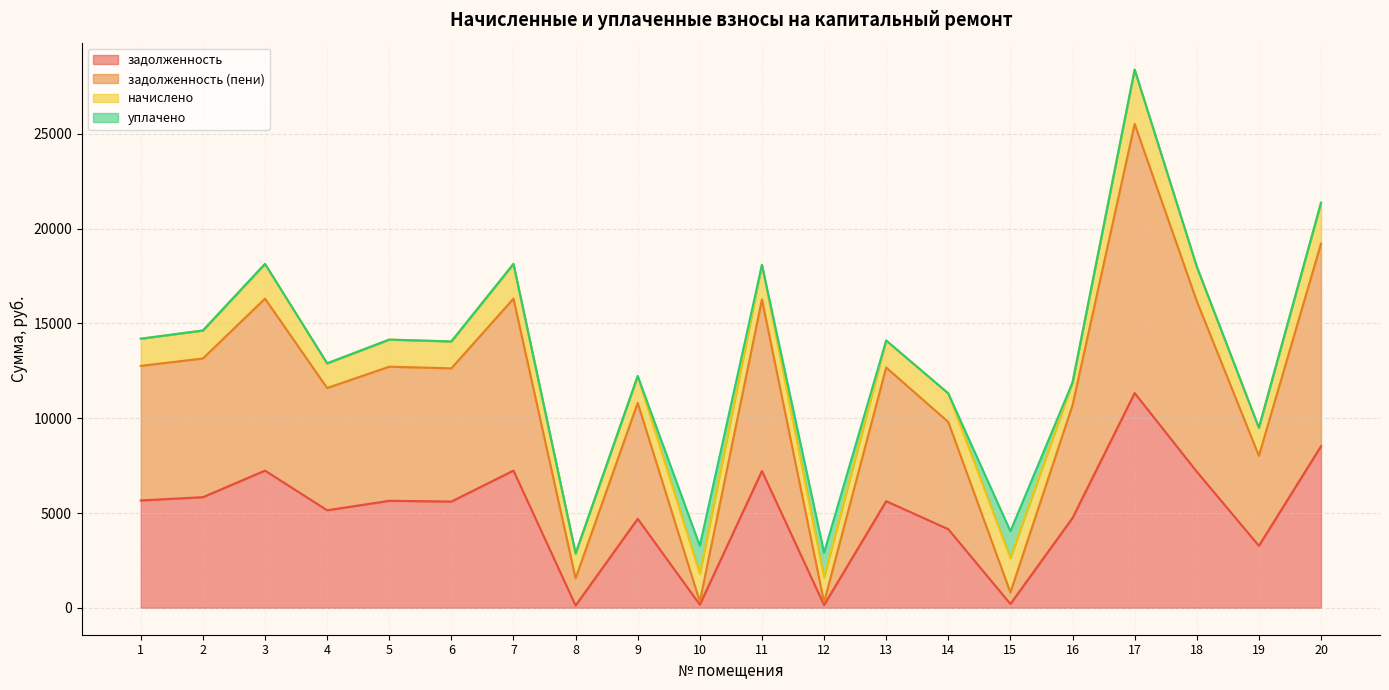

Which category has the lowest value in the задолженность series?

8